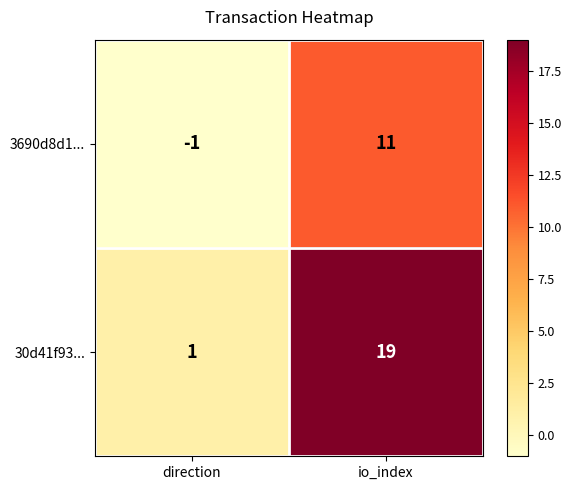

Which label corresponds to the largest value in the chart?

io_index